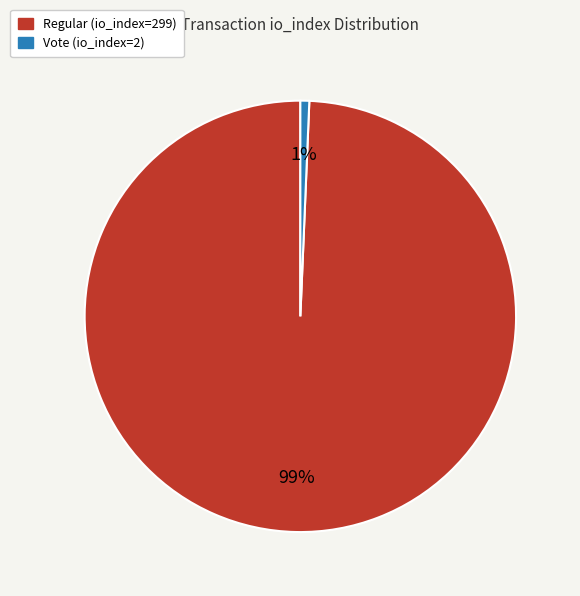

True or false: Vote (io_index=2) accounts for 11% of the total.

False